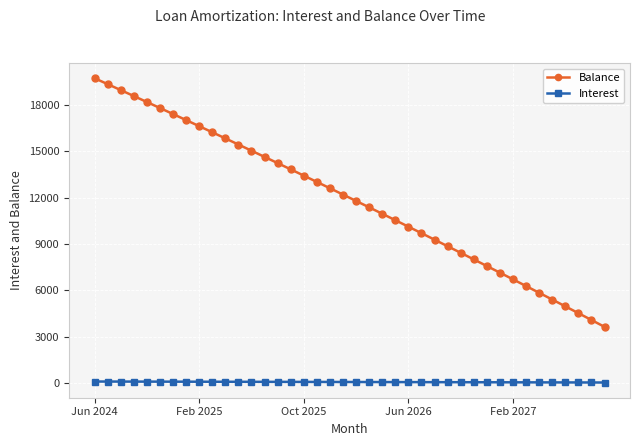

Which series has the largest total across all categories?

Balance